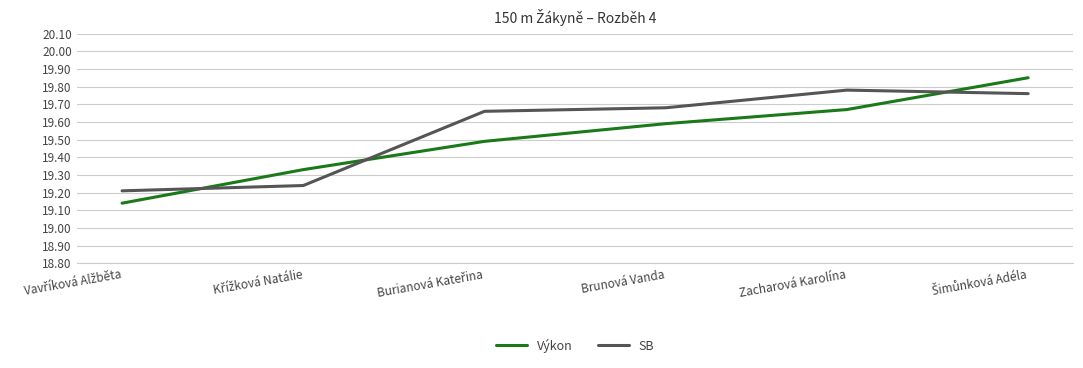

What is the average value of the Výkon series?

19.5